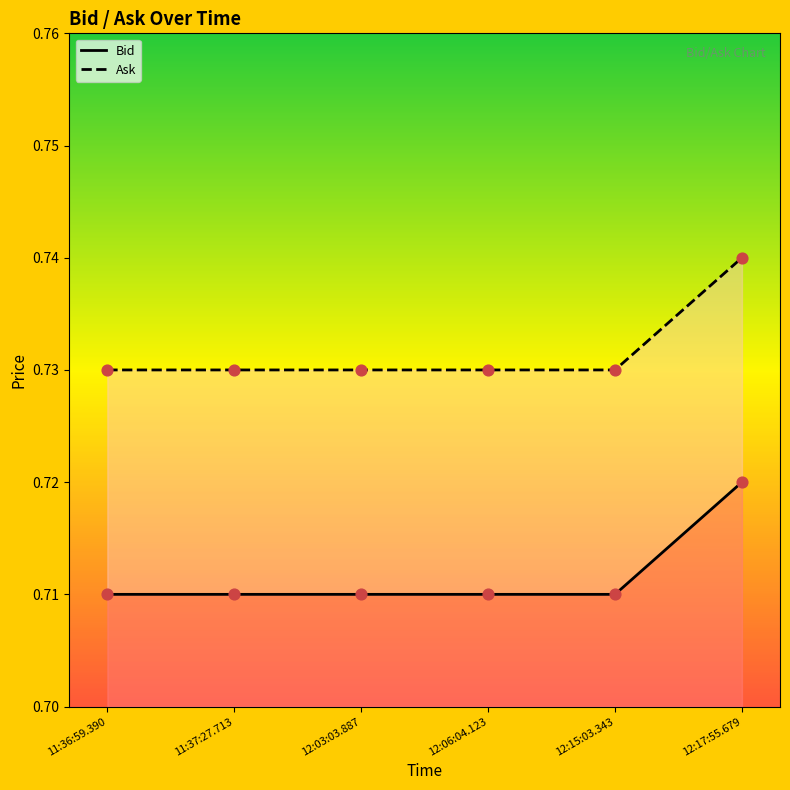

What is the total value across all series at 12:17:55.679?

1.5